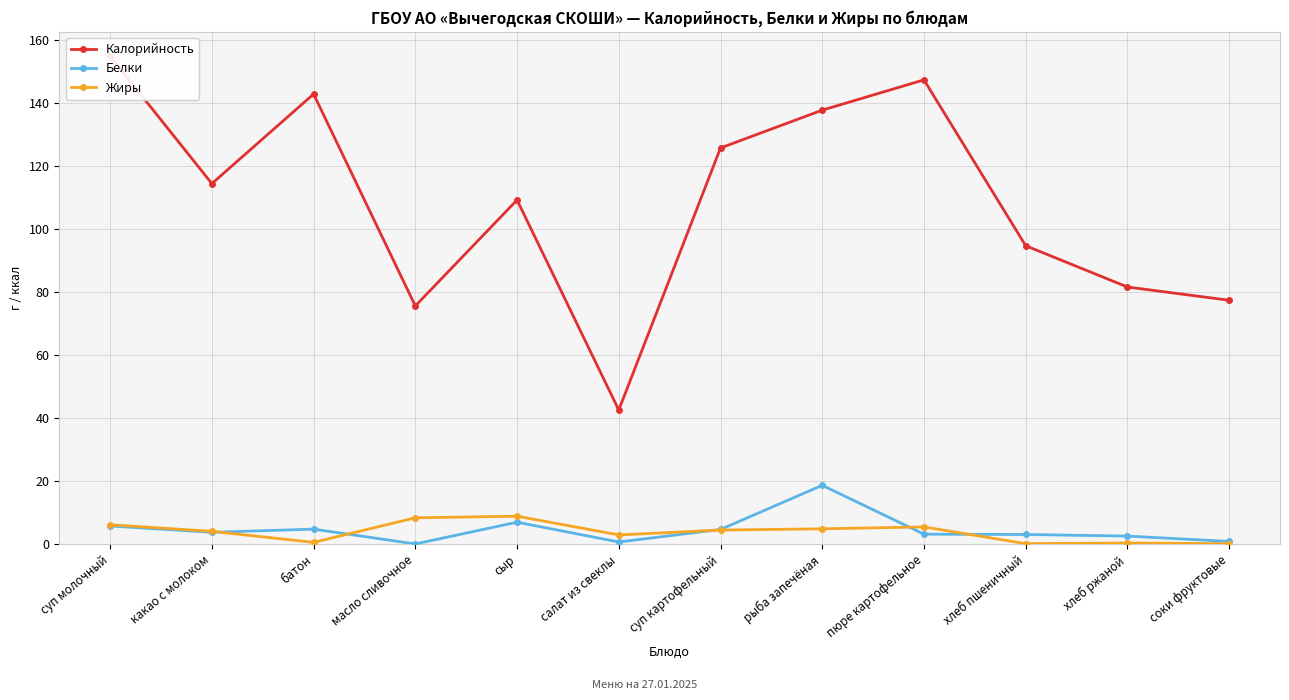

What is the difference between the maximum and minimum values in the Жиры series?

8.7